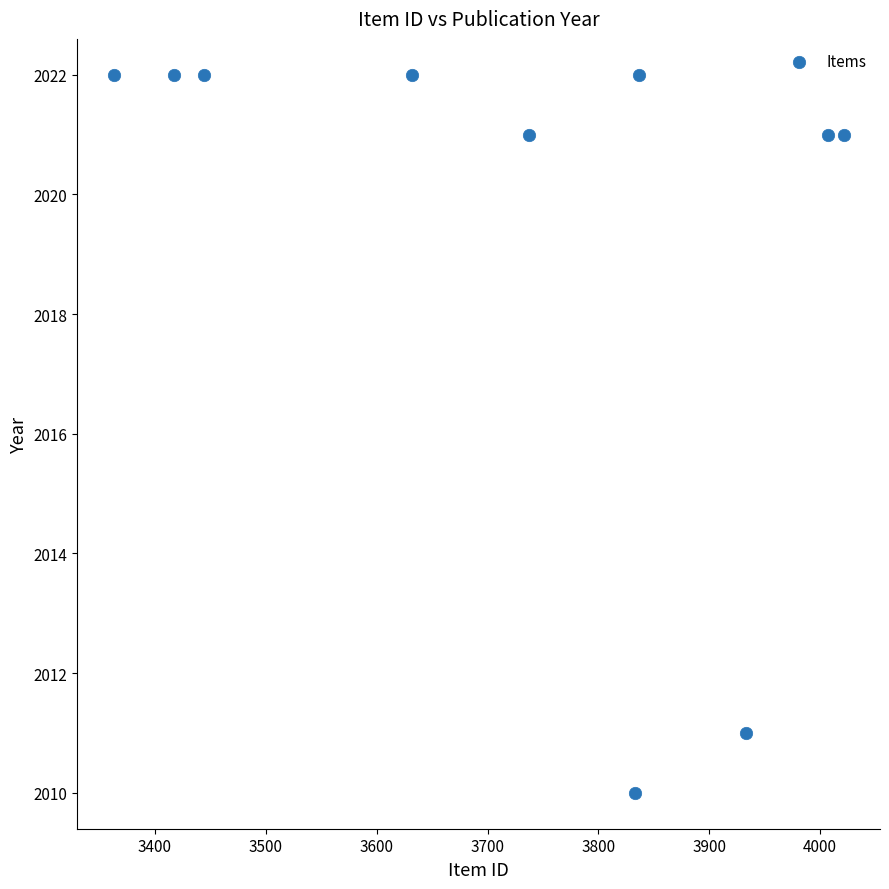

What is the average Y value?

2019